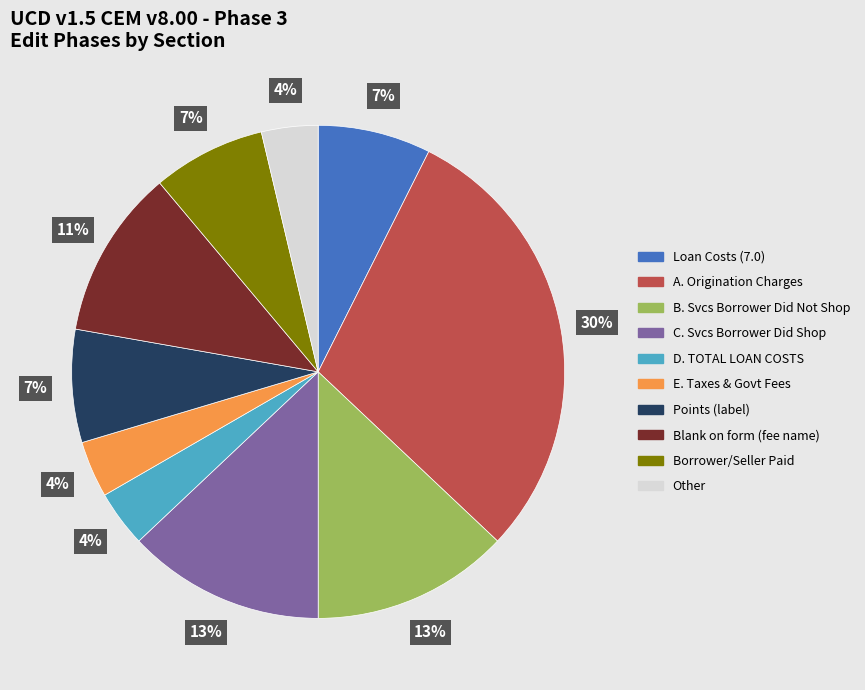

Is there a majority slice in this chart?

No